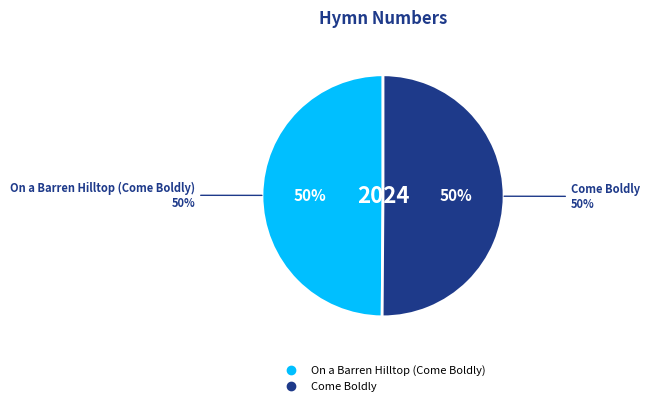

What is the ratio of the value at On a Barren Hilltop (Come Boldly) to the value at Come Boldly?

1.0